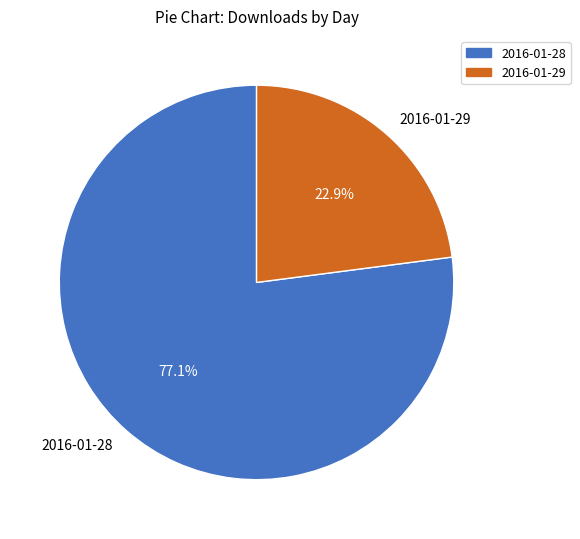

Is there a majority slice in this chart?

Yes